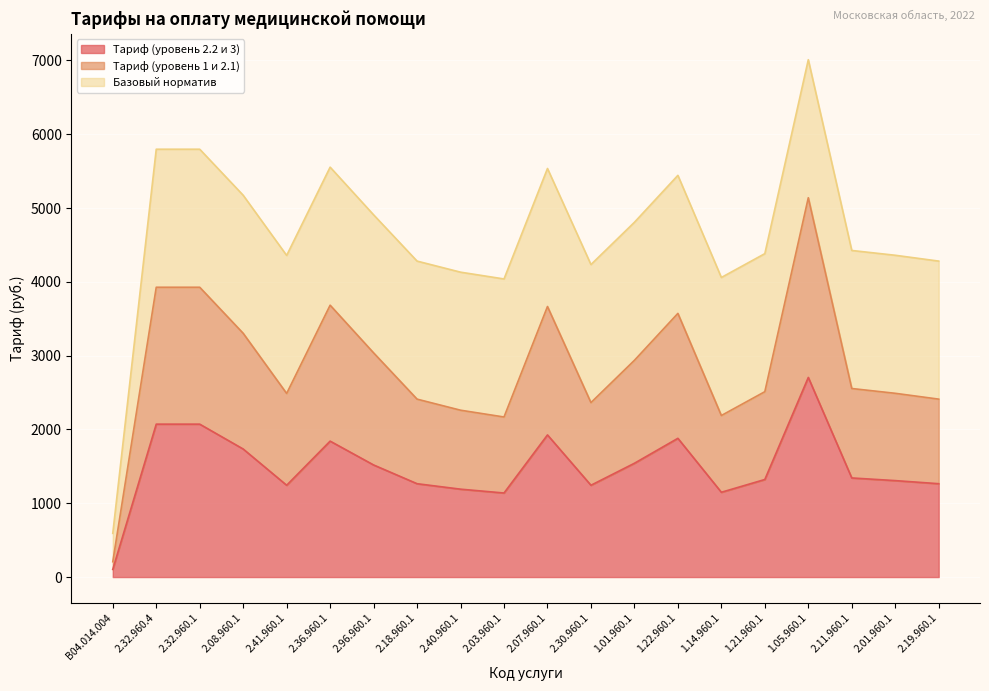

At which category does Тариф (уровень 1 и 2.1) reach its first local peak?

2.36.960.1